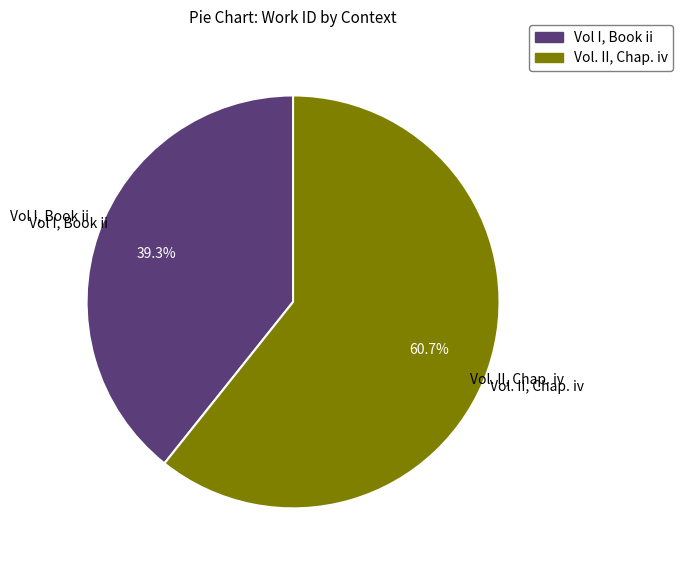

To the nearest percent, what is the difference between the Vol I, Book ii and Vol. II, Chap. iv slice percentages?

21%